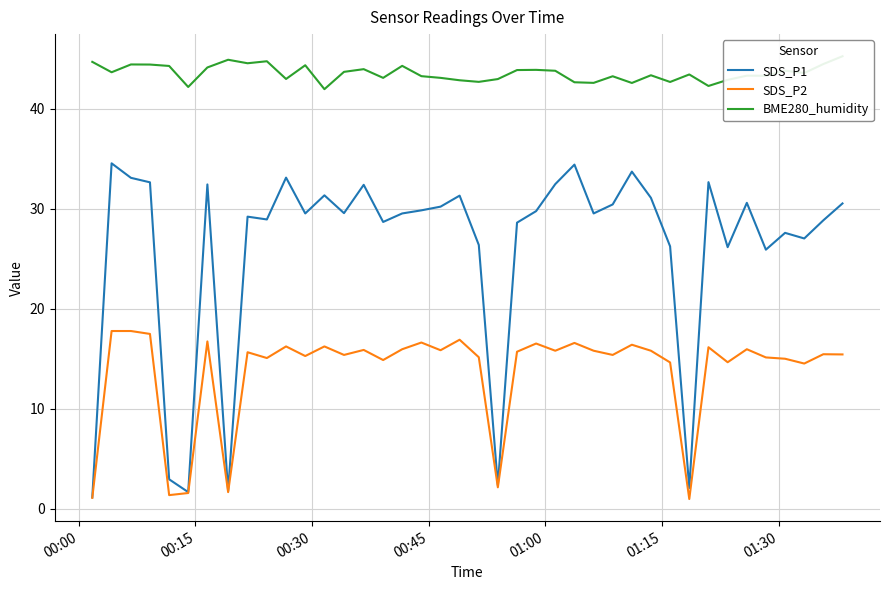

At how many categories does at least one series exceed 32?

40